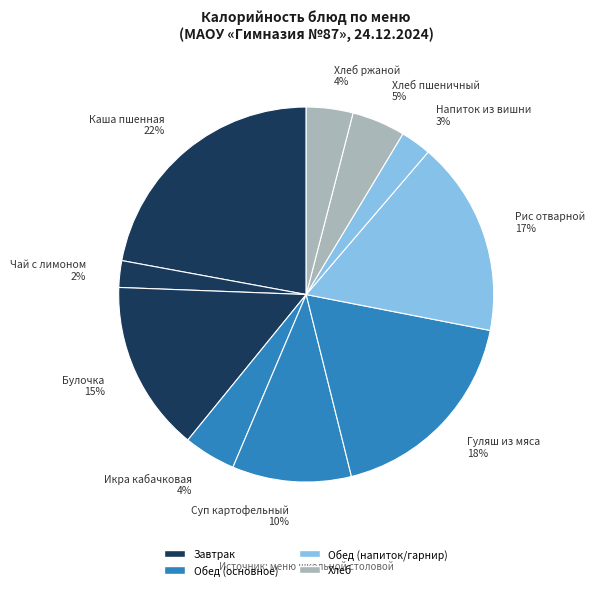

To the nearest percent, what is the difference between the largest and smallest slice percentages?

20%